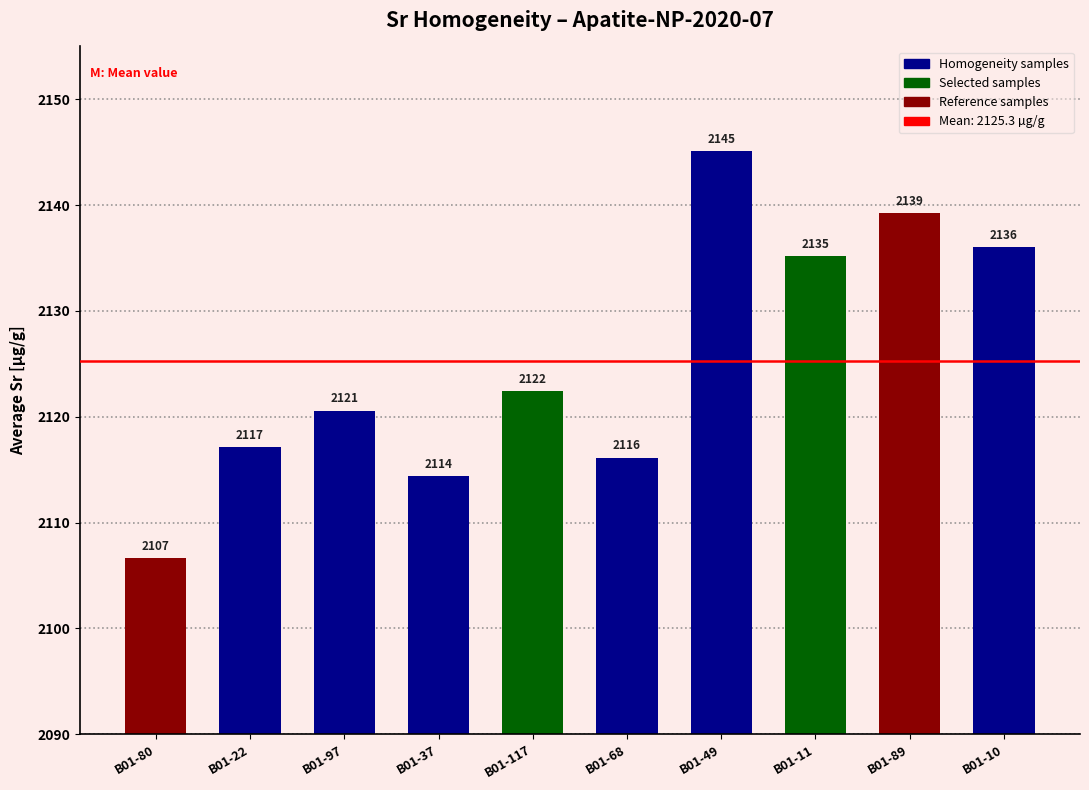

What is the approximate value at B01-22?

2117.1